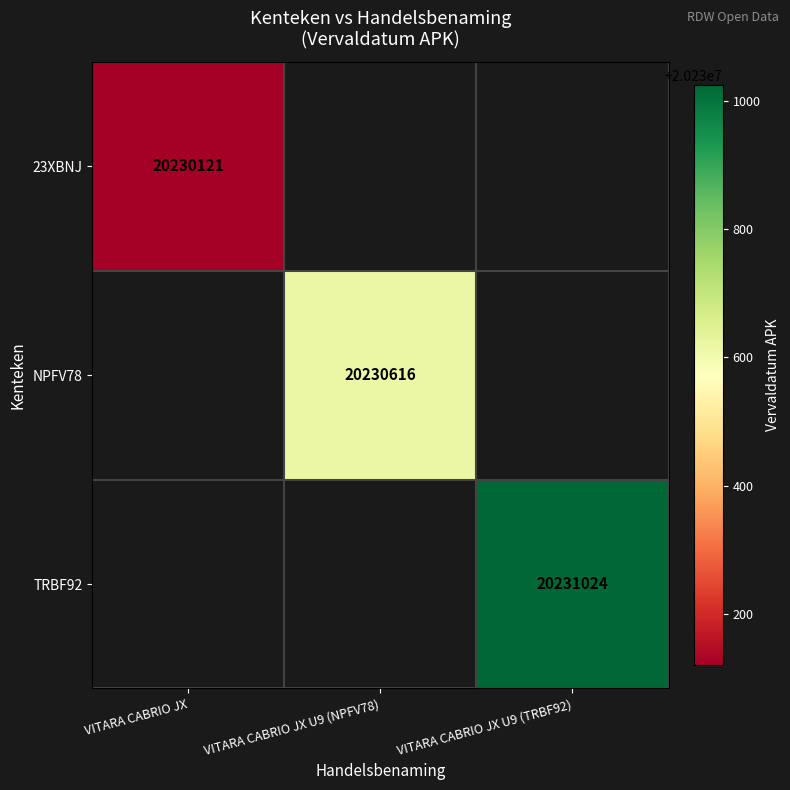

What is the smallest value displayed?

20230121.0